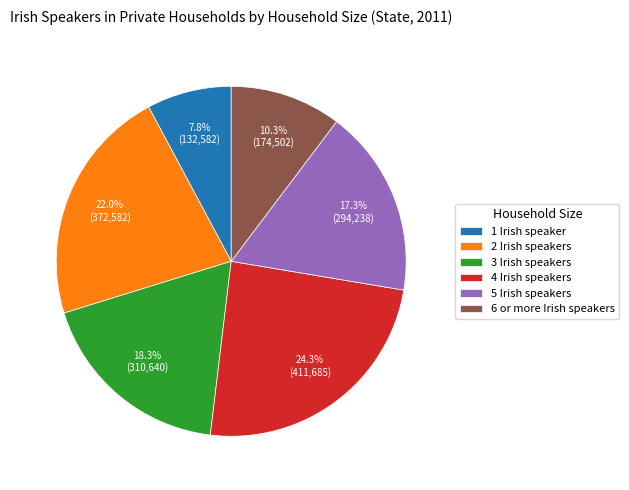

To the nearest percent, what is the difference between the largest and smallest slice percentages?

16%